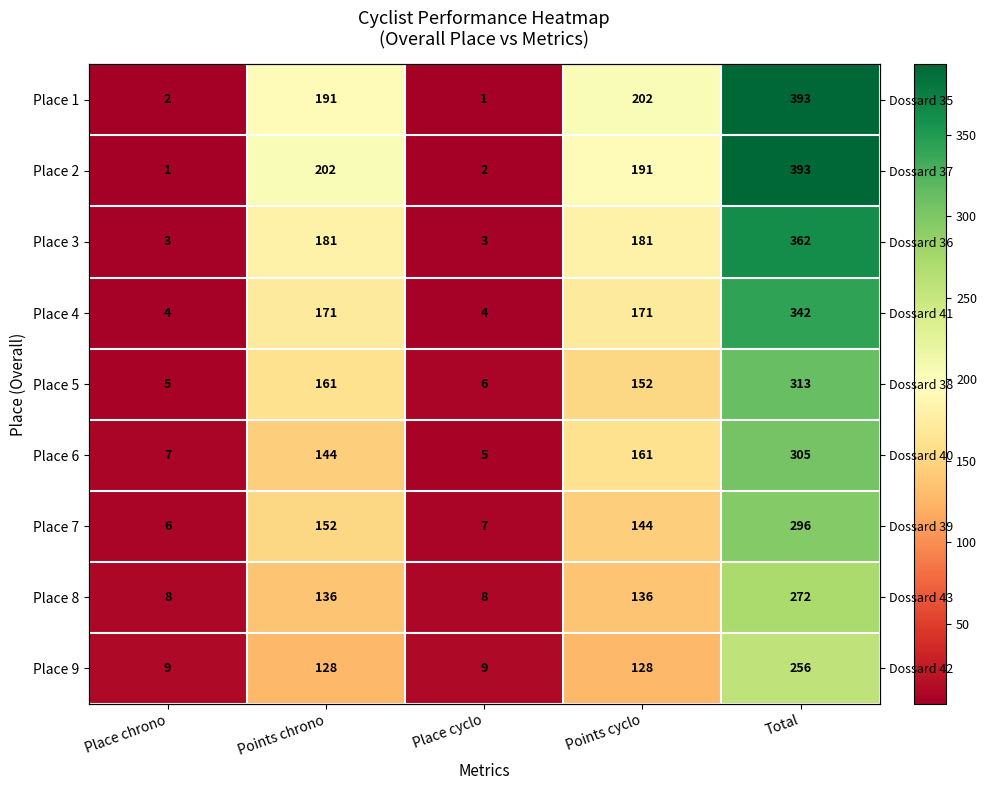

What is the total value across all series at Total?

2932